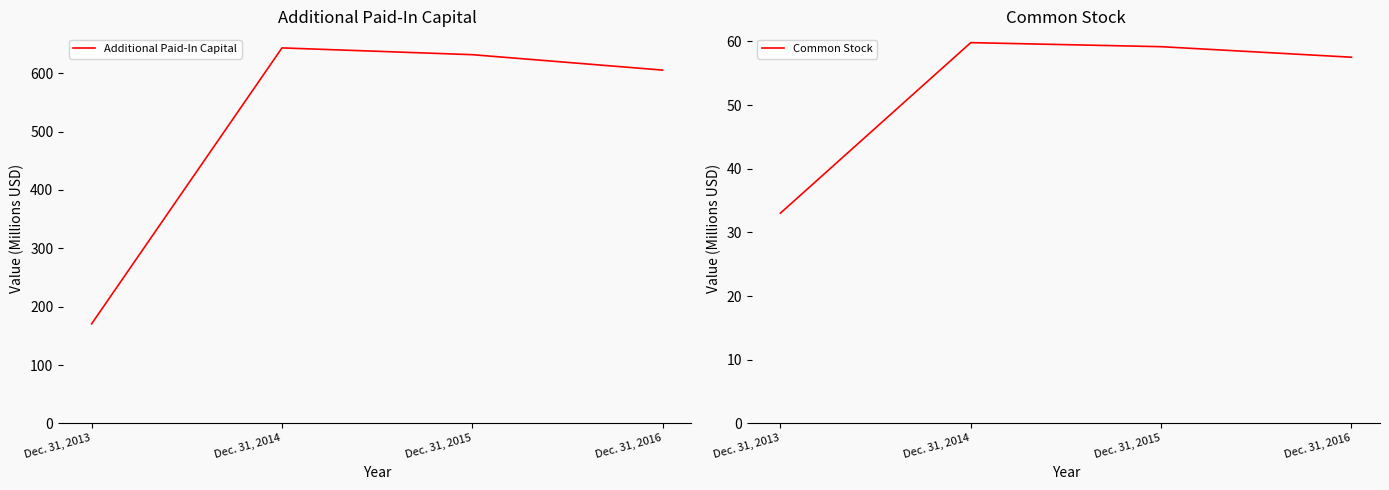

The value of Additional Paid-In Capital at Dec. 31, 2014 is 643.4. True or false?

True